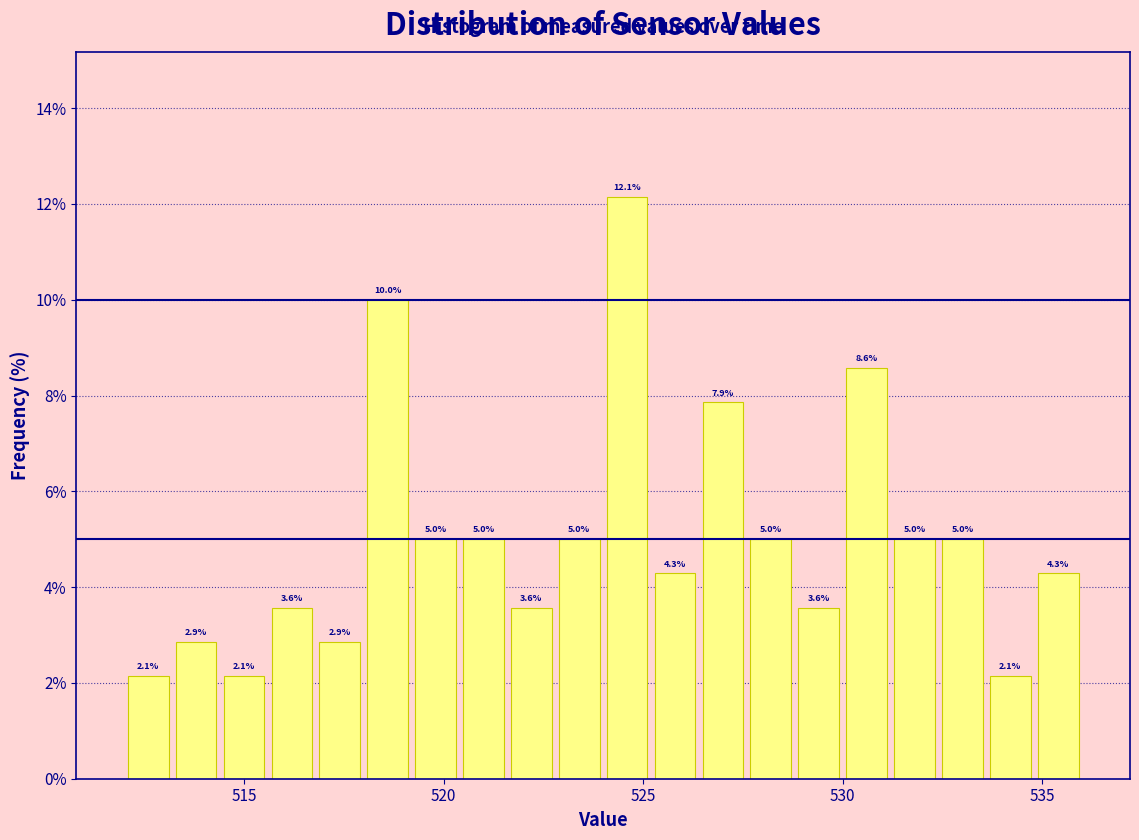

Read against the x-axis, roughly where is the centre of the tallest bar?

524.5